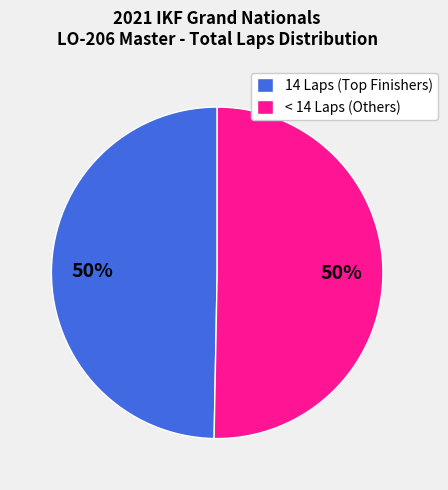

To the nearest percent, what portion does < 14 Laps (Others) represent?

50%